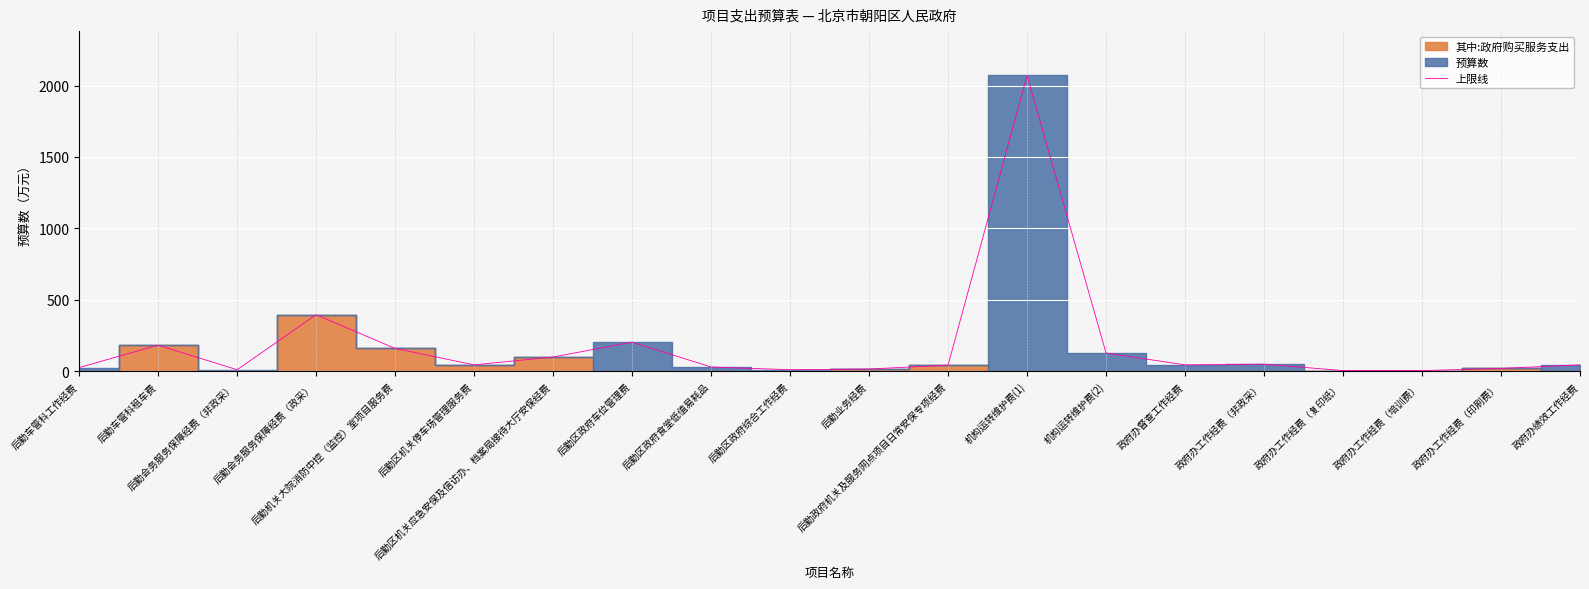

How many interior local peaks (higher than both neighbors) does the data have?

5